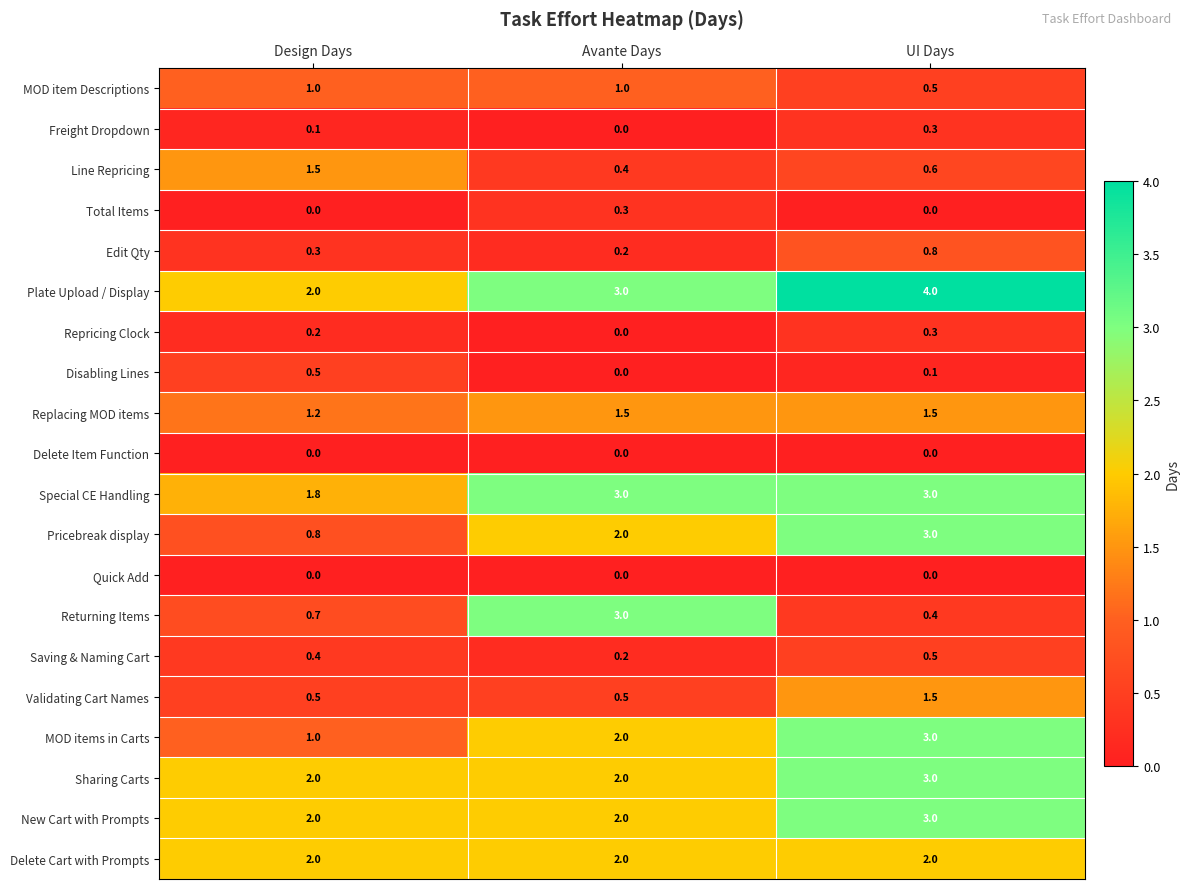

Which series changed the most between Design Days and Avante Days?

Returning Items